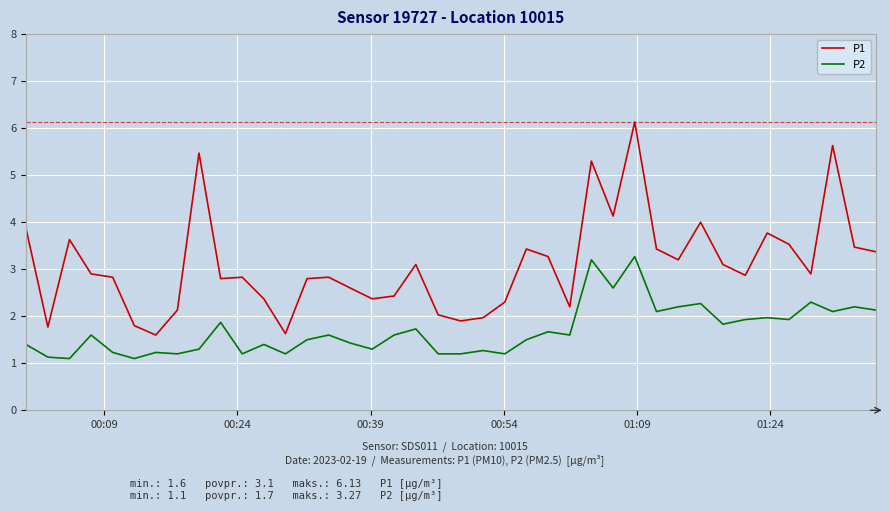

Reading left to right, extract all data points from this chart.

P1: 3.9	1.8	3.6	2.9	2.8	1.8	1.6	2.1	5.5	2.8	2.8	2.4	1.6	2.8	2.8	2.6	2.4	2.4	3.1	2.0	1.9	2.0	2.3	3.4	3.3	2.2	5.3	4.1	6.1	3.4	3.2	4.0	3.1	2.9	3.8	3.5	2.9	5.6	3.5	3.4
P2: 1.4	1.1	1.1	1.6	1.2	1.1	1.2	1.2	1.3	1.9	1.2	1.4	1.2	1.5	1.6	1.4	1.3	1.6	1.7	1.2	1.2	1.3	1.2	1.5	1.7	1.6	3.2	2.6	3.3	2.1	2.2	2.3	1.8	1.9	2.0	1.9	2.3	2.1	2.2	2.1